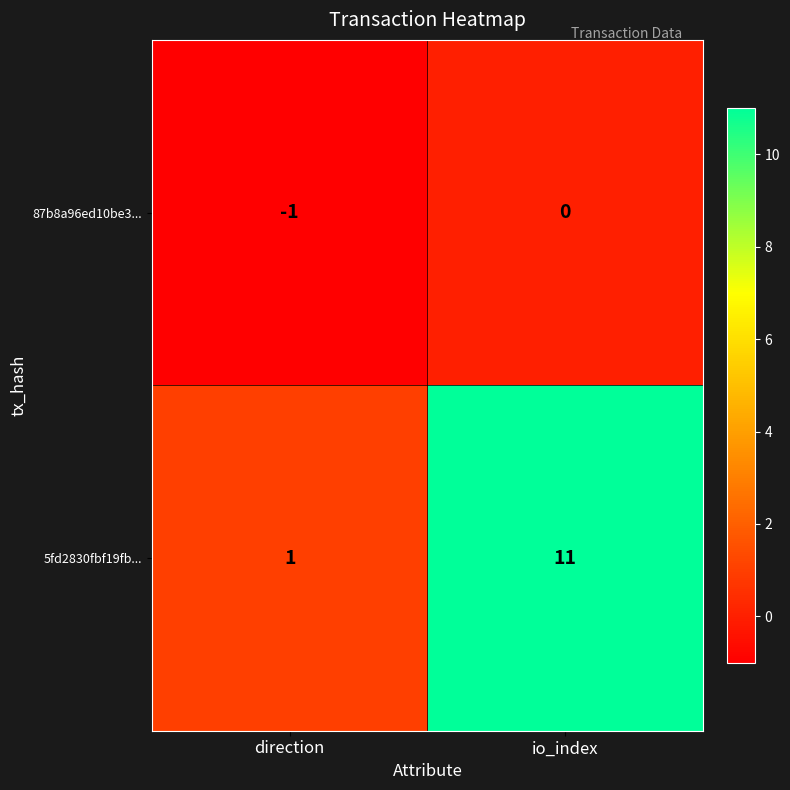

What is the difference between the highest and lowest values at direction?

2